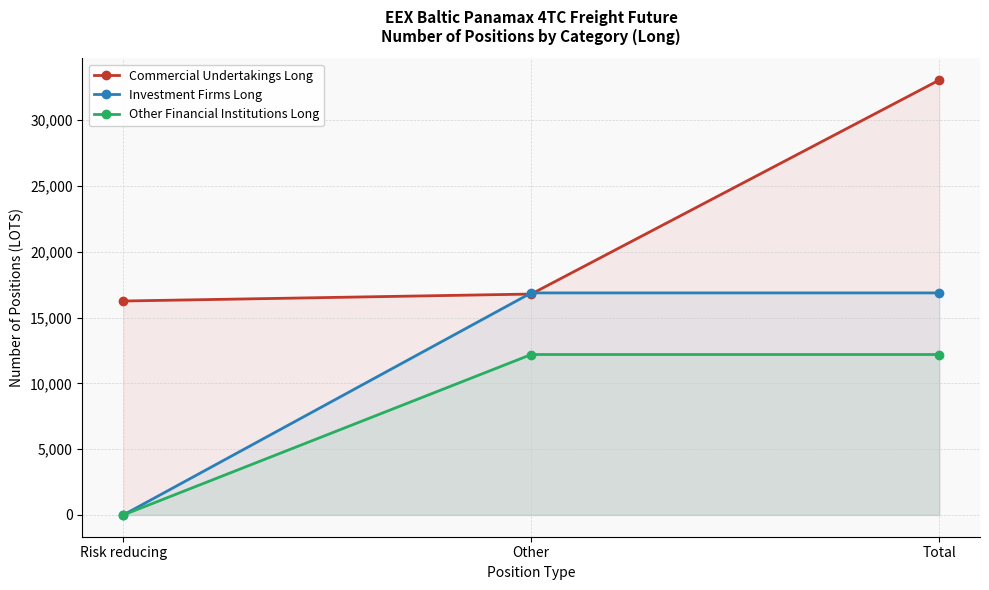

List the labels in order of Commercial Undertakings Long value, smallest first.

Risk reducing, Other, Total